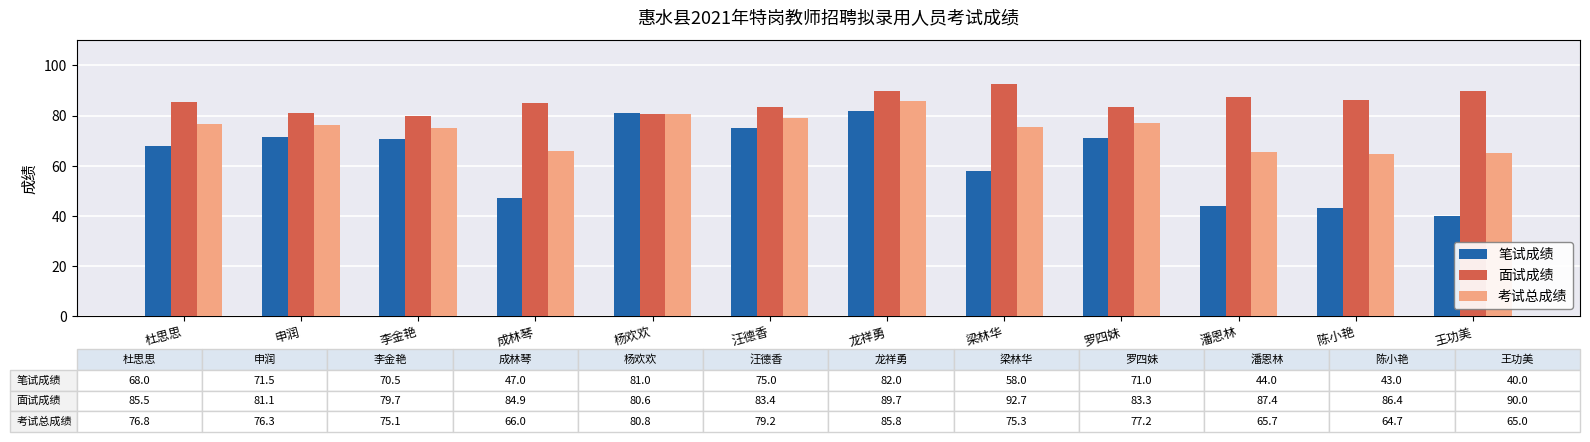

How many data points in 笔试成绩 are above 70?

6